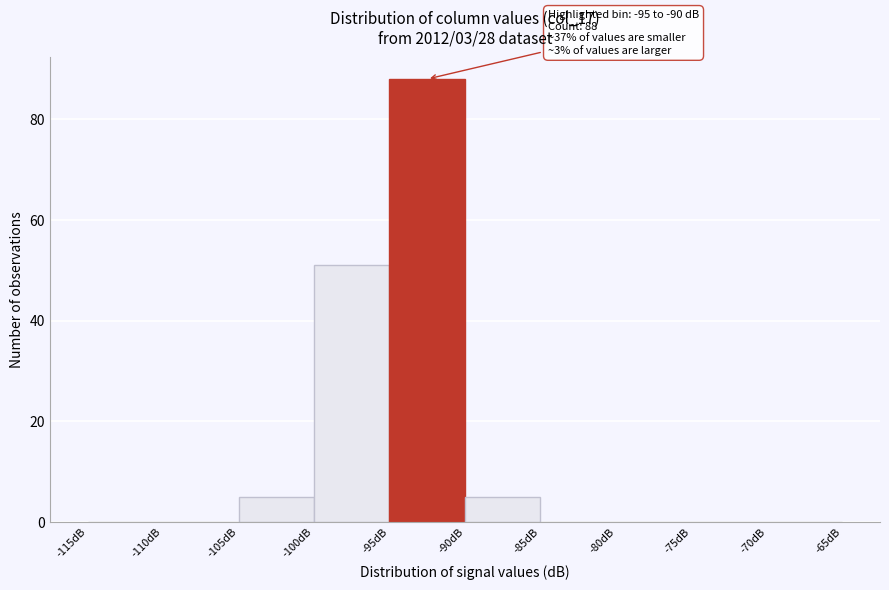

Which range on the x-axis has the tallest bar?

-95 to -90